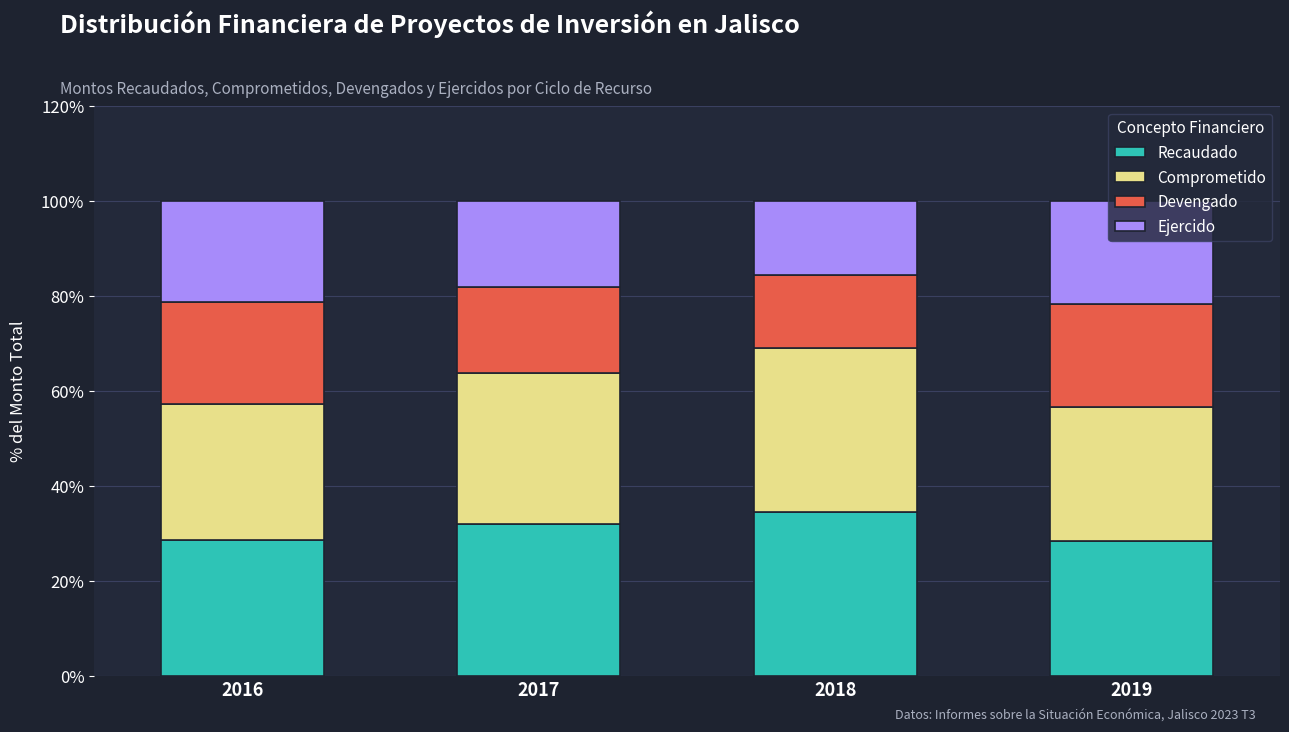

How many data points in Recaudado are less than 31?

2